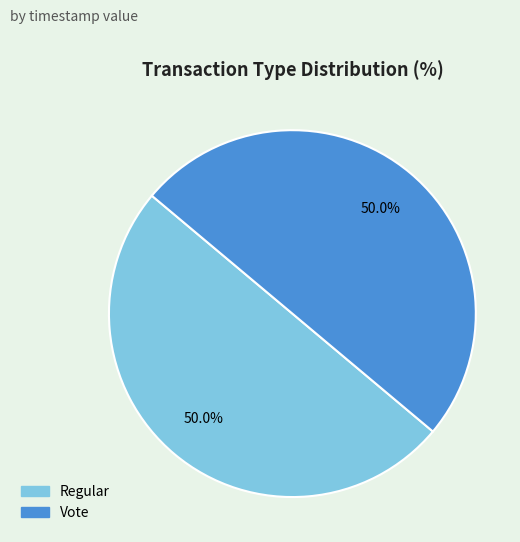

Approximately how many times larger is the value at Regular compared to Vote?

1.0